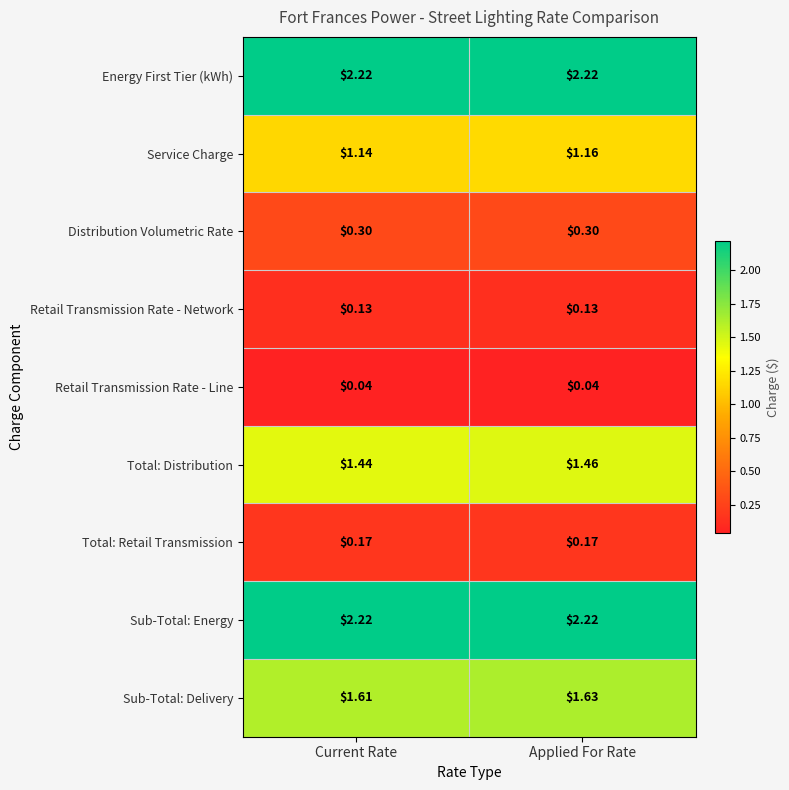

Is the value of Service Charge at Current Rate greater than the value of Distribution Volumetric Rate at Applied For Rate?

Yes